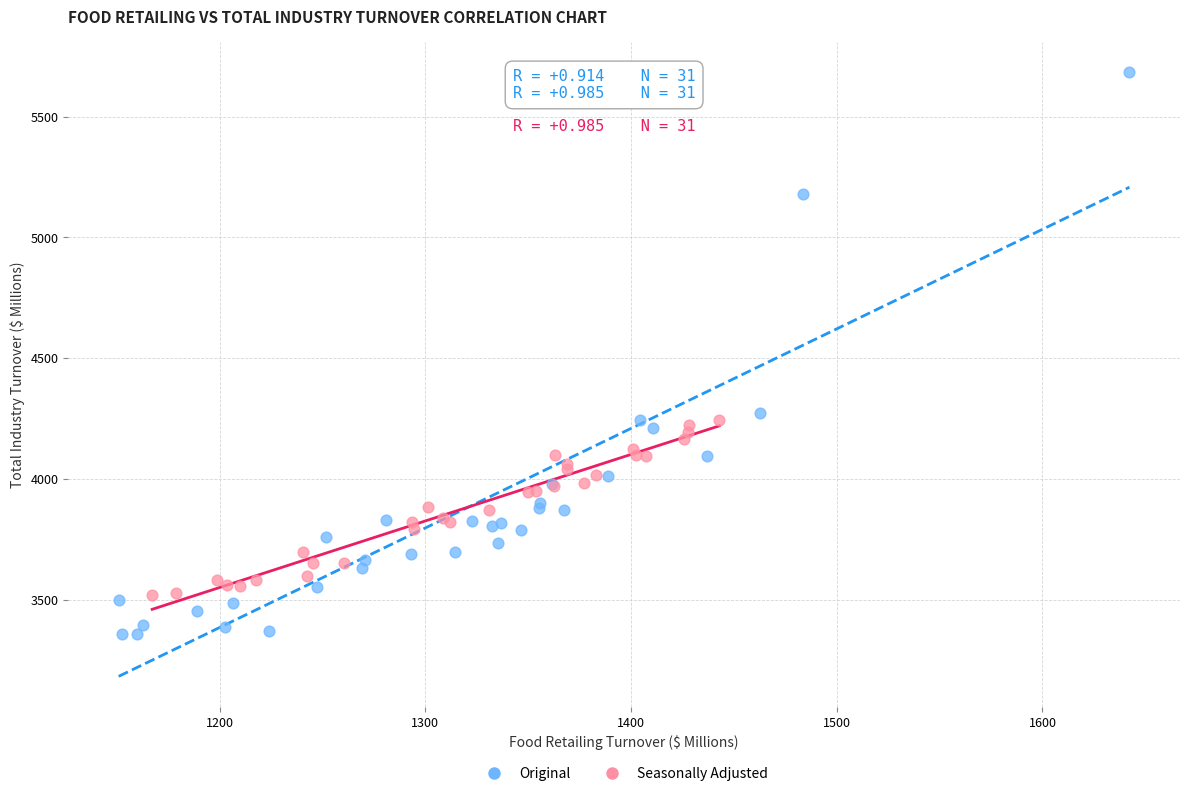

Which series contains the highest Y value?

Original